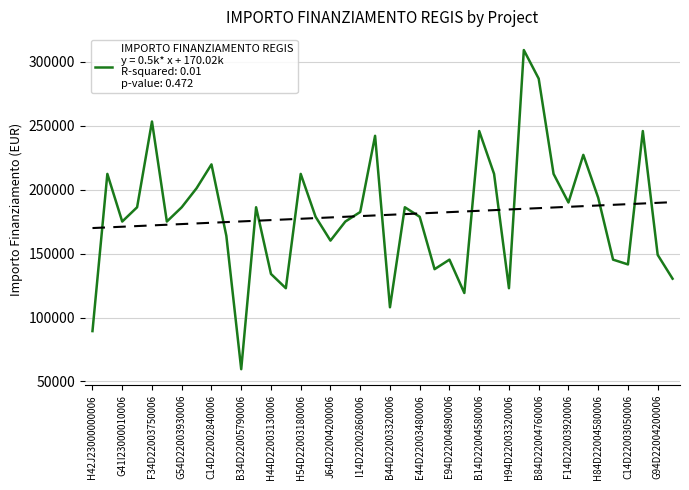

Which has a higher value, B44D22003320006 or E44D22003480006?

E44D22003480006